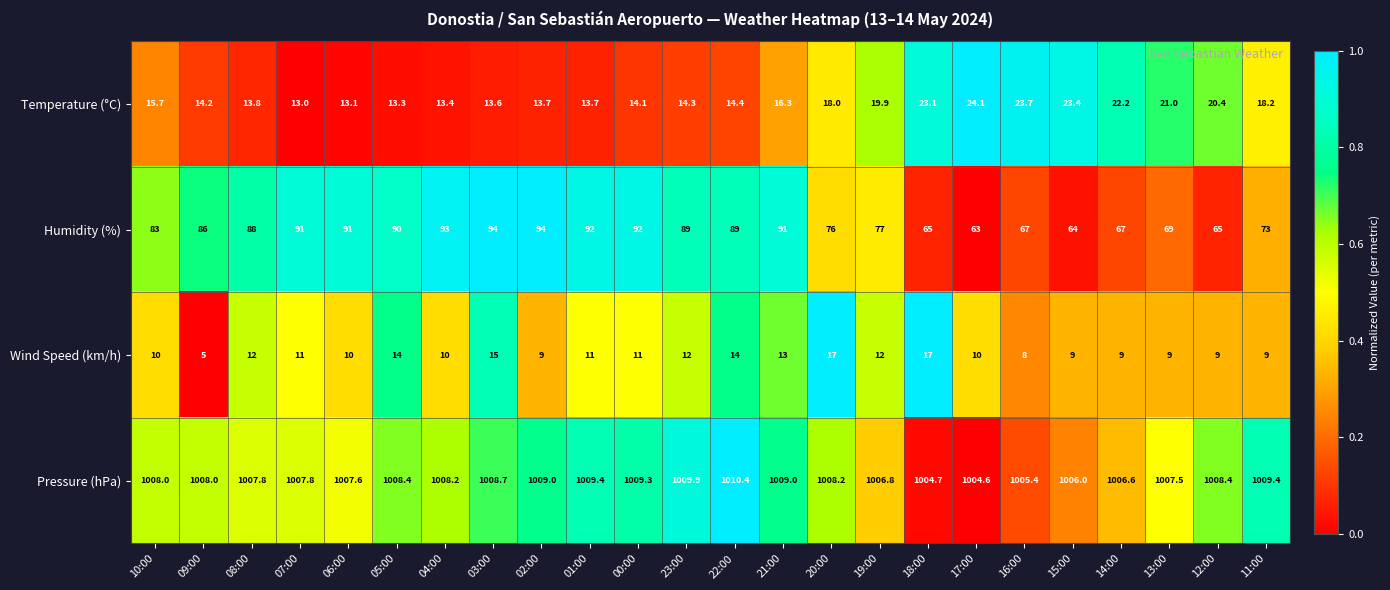

How many values in the Temperature (°C) series are below 15?

12